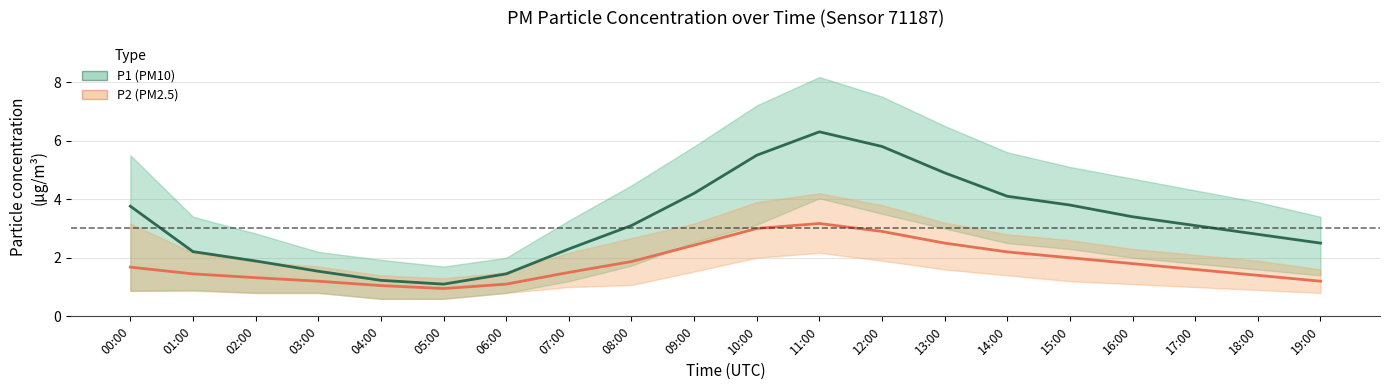

Reading right to left, list all the values displayed in this chart.

P1 (PM10): 19:00=2.5	18:00=2.8	17:00=3.1	16:00=3.4	15:00=3.8	14:00=4.1	13:00=4.9	12:00=5.8	11:00=6.3	10:00=5.5	09:00=4.2	08:00=3.1	07:00=2.3	06:00=1.4	05:00=1.1	04:00=1.2	03:00=1.5	02:00=1.9	01:00=2.2	00:00=3.8
P2 (PM2.5): 19:00=1.2	18:00=1.4	17:00=1.6	16:00=1.8	15:00=2.0	14:00=2.2	13:00=2.5	12:00=2.9	11:00=3.2	10:00=3.0	09:00=2.4	08:00=1.9	07:00=1.5	06:00=1.1	05:00=0.9	04:00=1.1	03:00=1.2	02:00=1.3	01:00=1.4	00:00=1.7